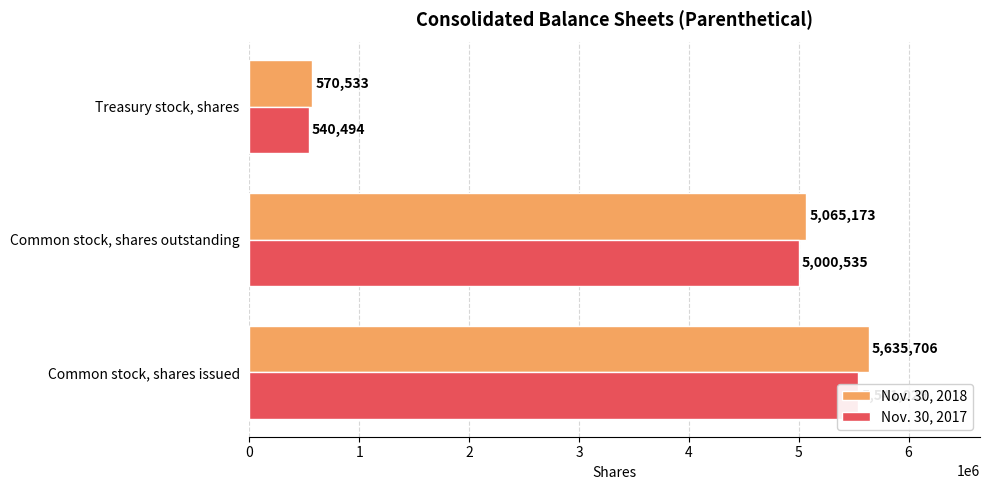

What is the sum of the Nov. 30, 2017 values at 0 and 1?

10541564